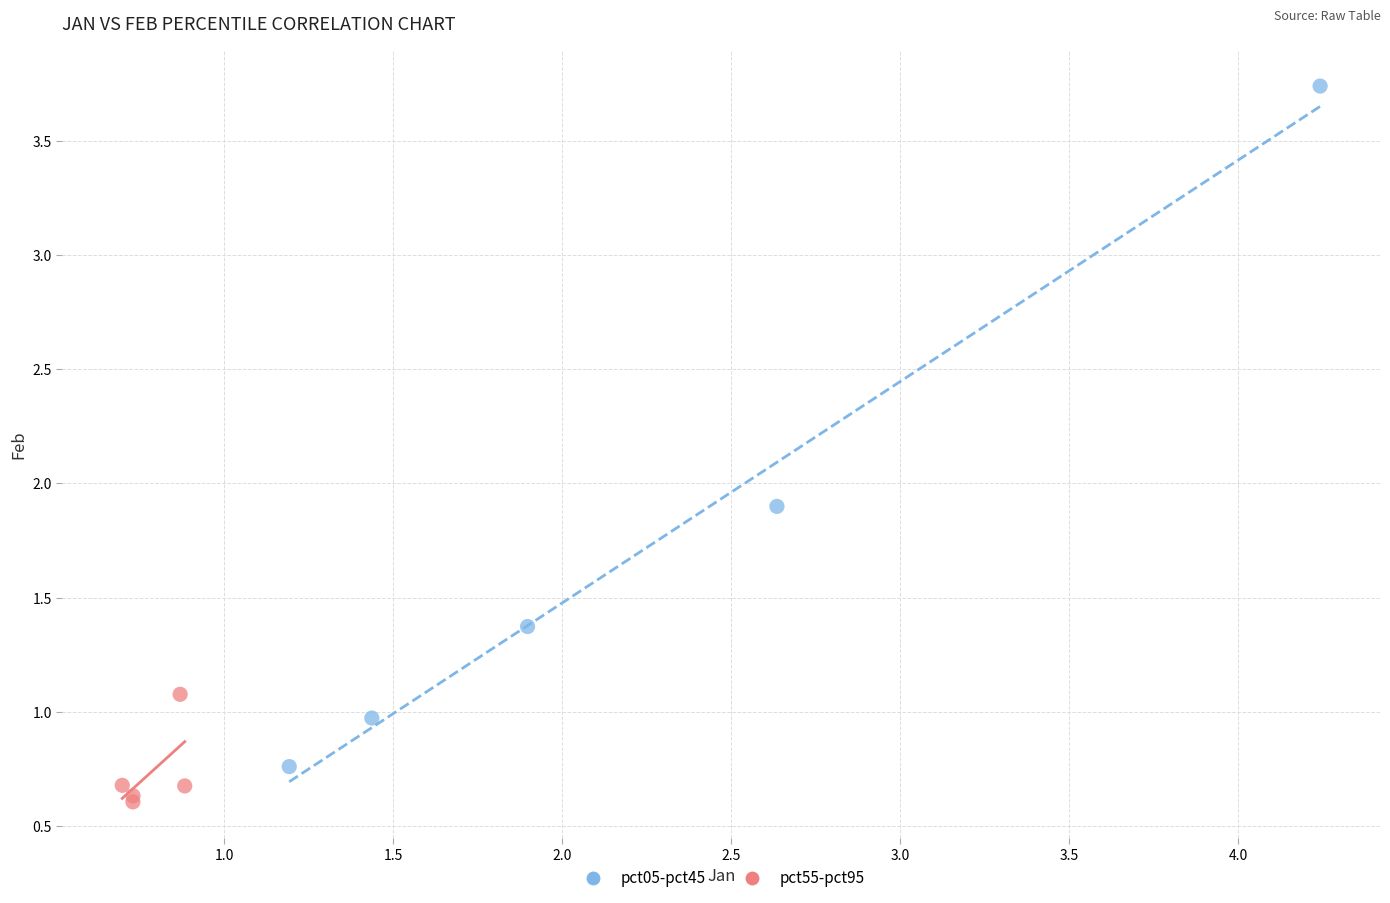

Which series reaches the minimum Y coordinate?

pct55-pct95